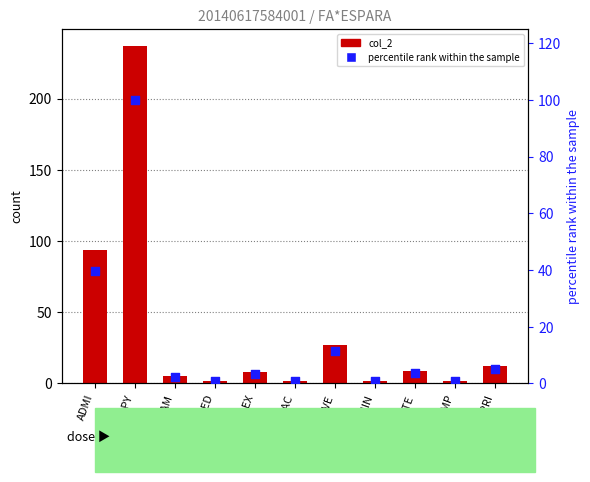

Which series contains the lowest Y value?

percentile rank within the sample